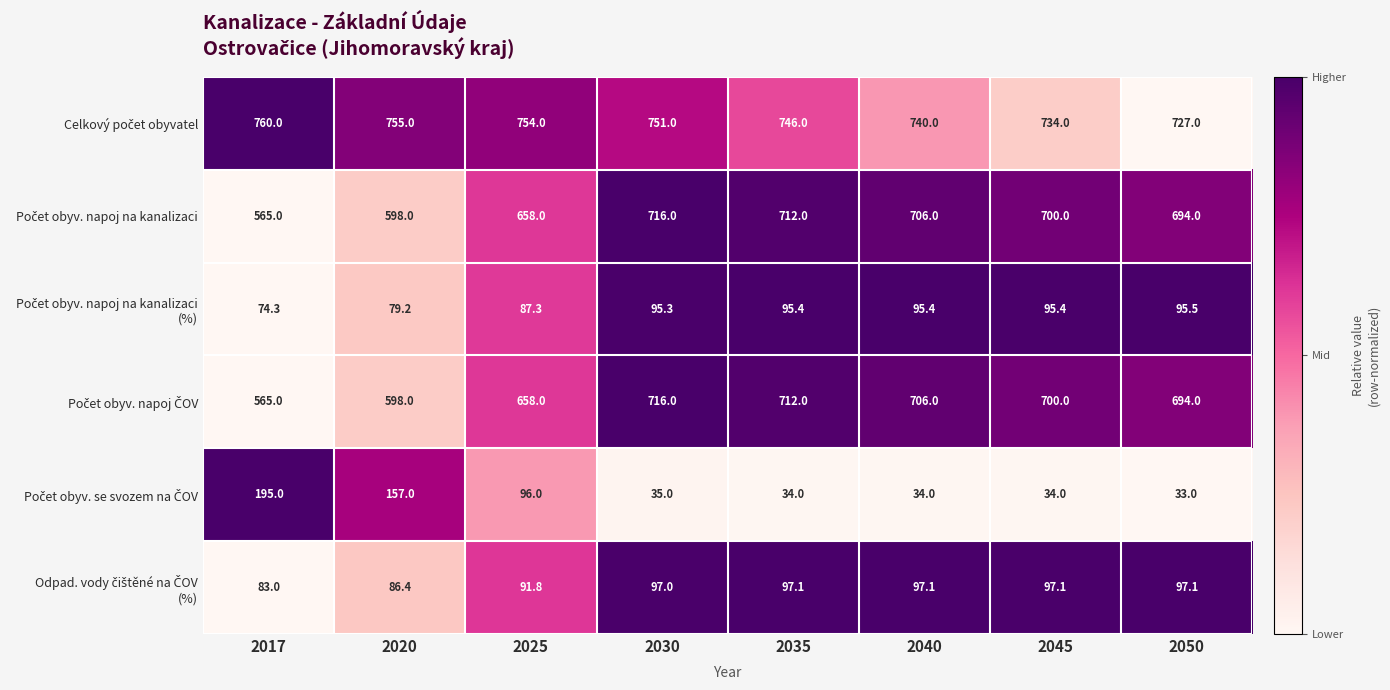

At which category is the sum across all series the highest?

2030